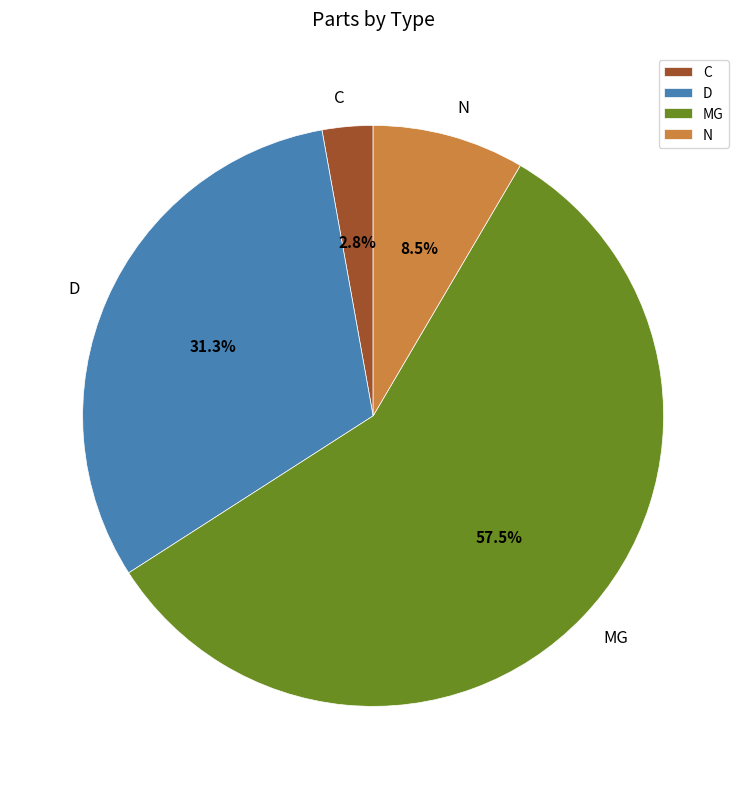

Which has a higher value, MG or D?

MG